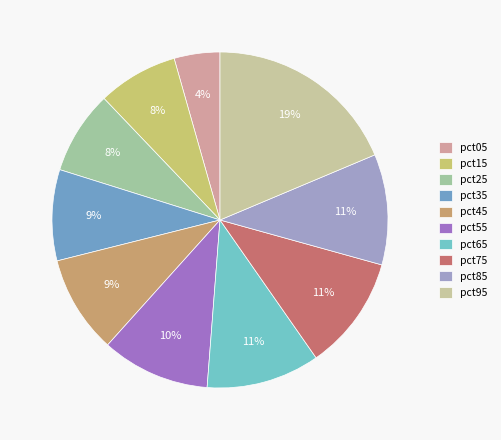

Does pct05 account for over 50% of the chart?

No